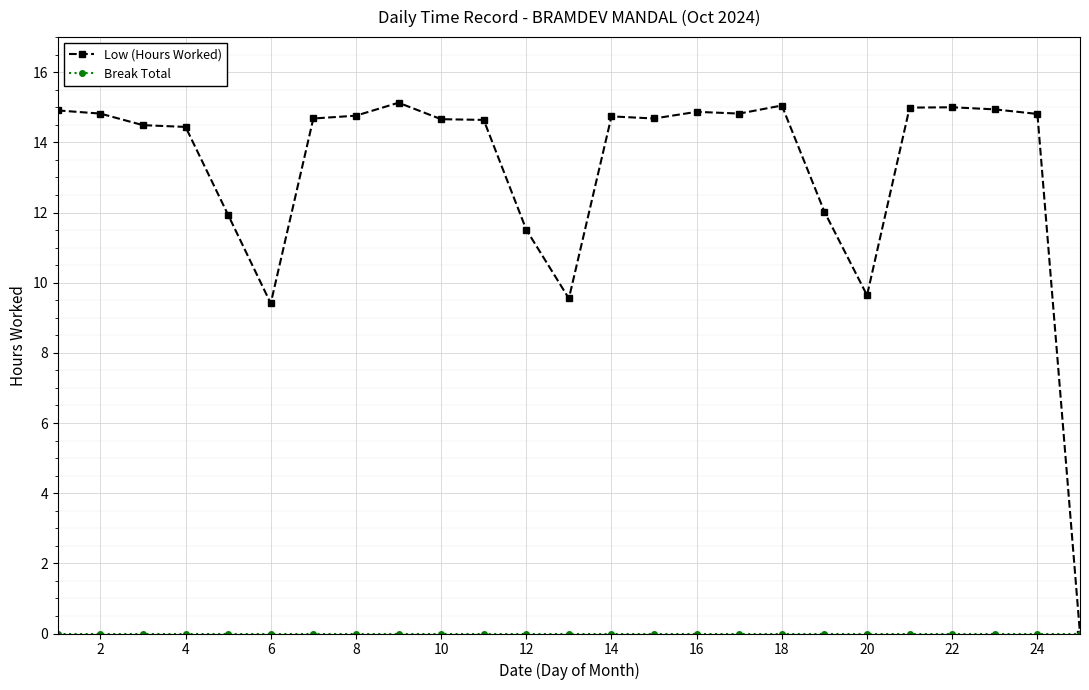

Which series has the widest spread of values?

Low (Hours Worked)